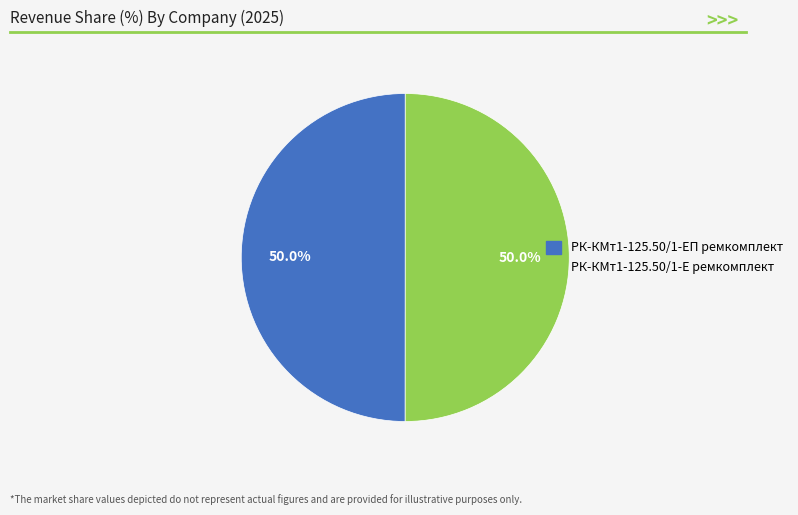

What is the ratio of the value at РК-КМт1-125.50/1-Е ремкомплект to the value at РК-КМт1-125.50/1-ЕП ремкомплект?

1.0